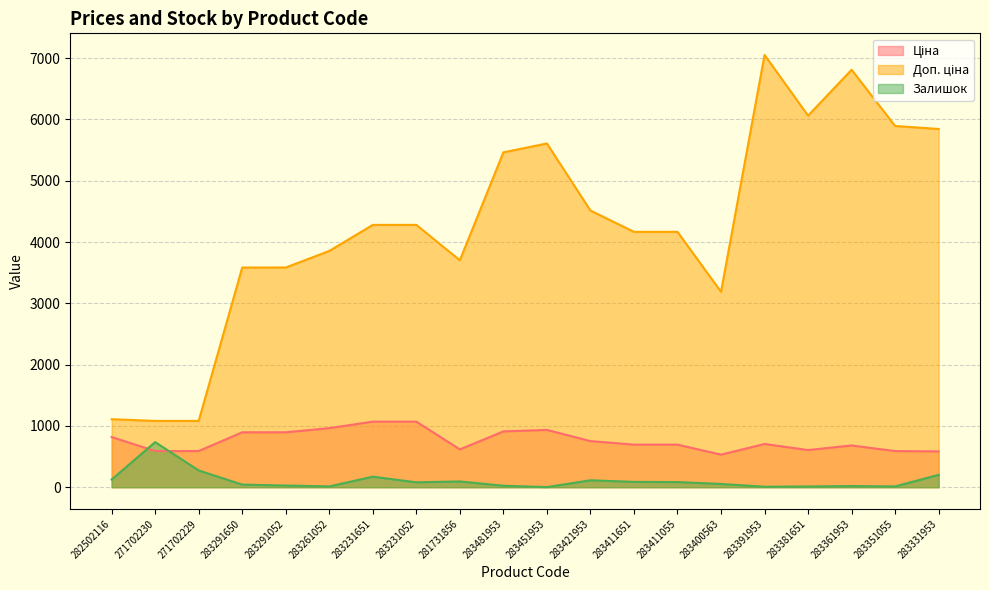

What position from the left is 282502116?

1